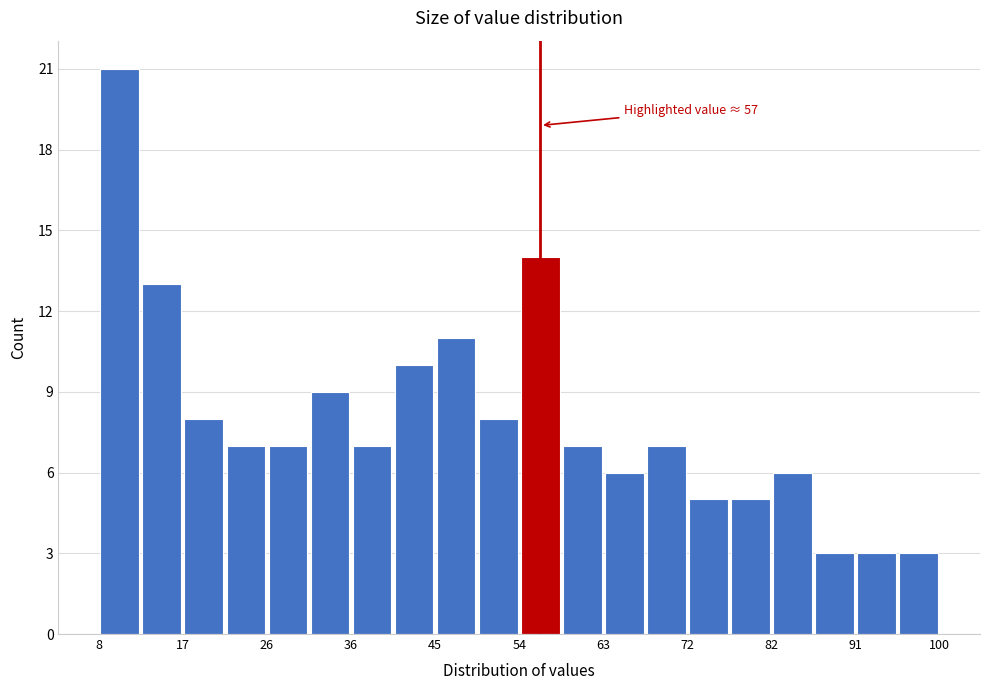

Which range on the x-axis has the tallest bar?

8.0 to 12.6